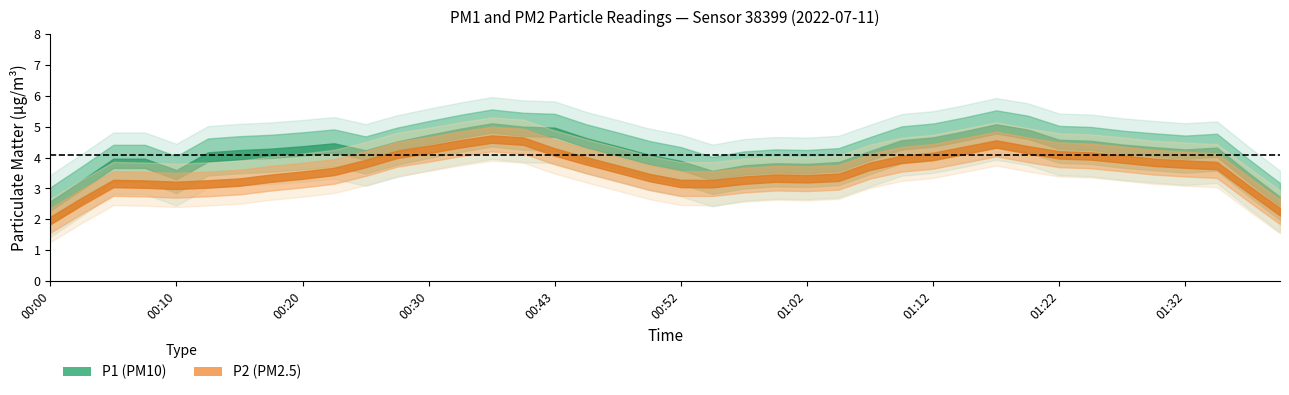

Is it true that P1 equals 2.7 at 01:32?

False